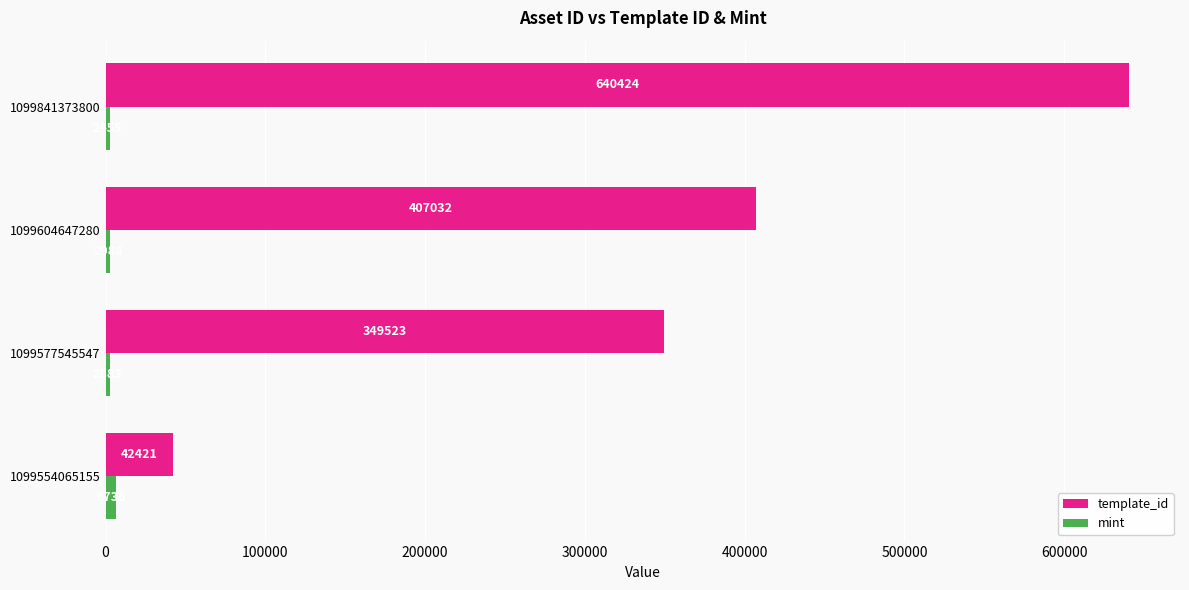

List the series in order of their overall mean, highest first.

template_id, mint